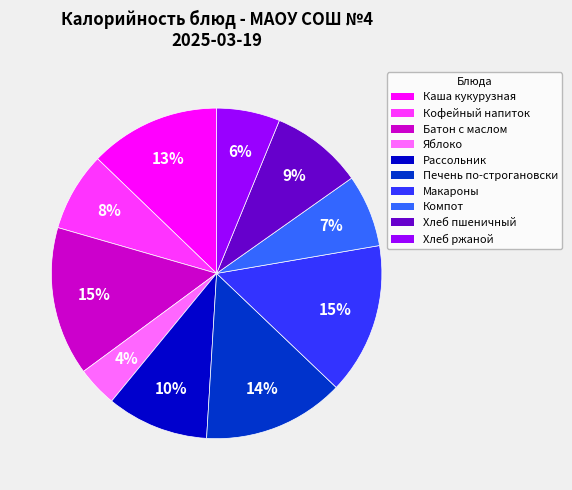

Is there a majority slice in this chart?

No